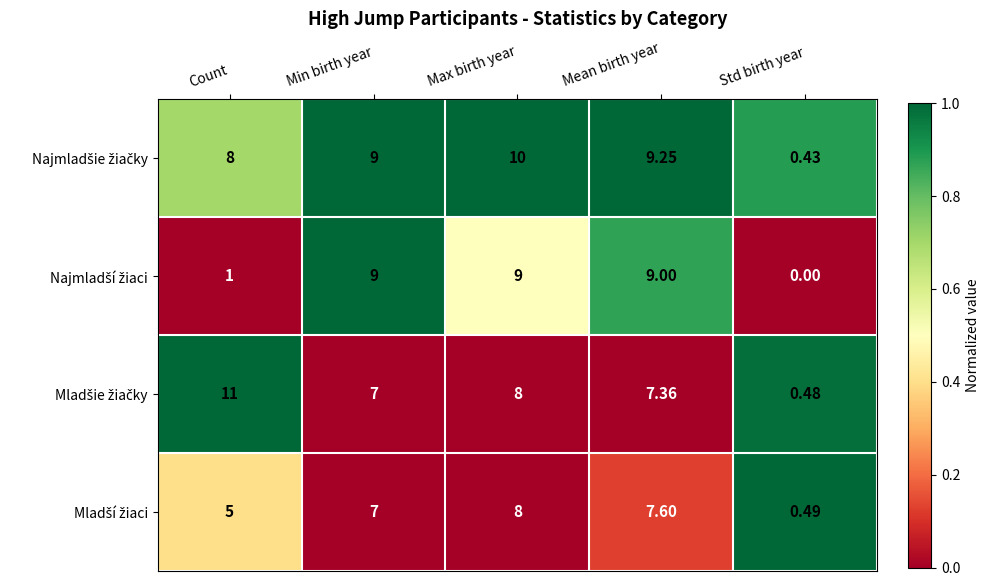

Which label corresponds to the largest value in the chart?

Count